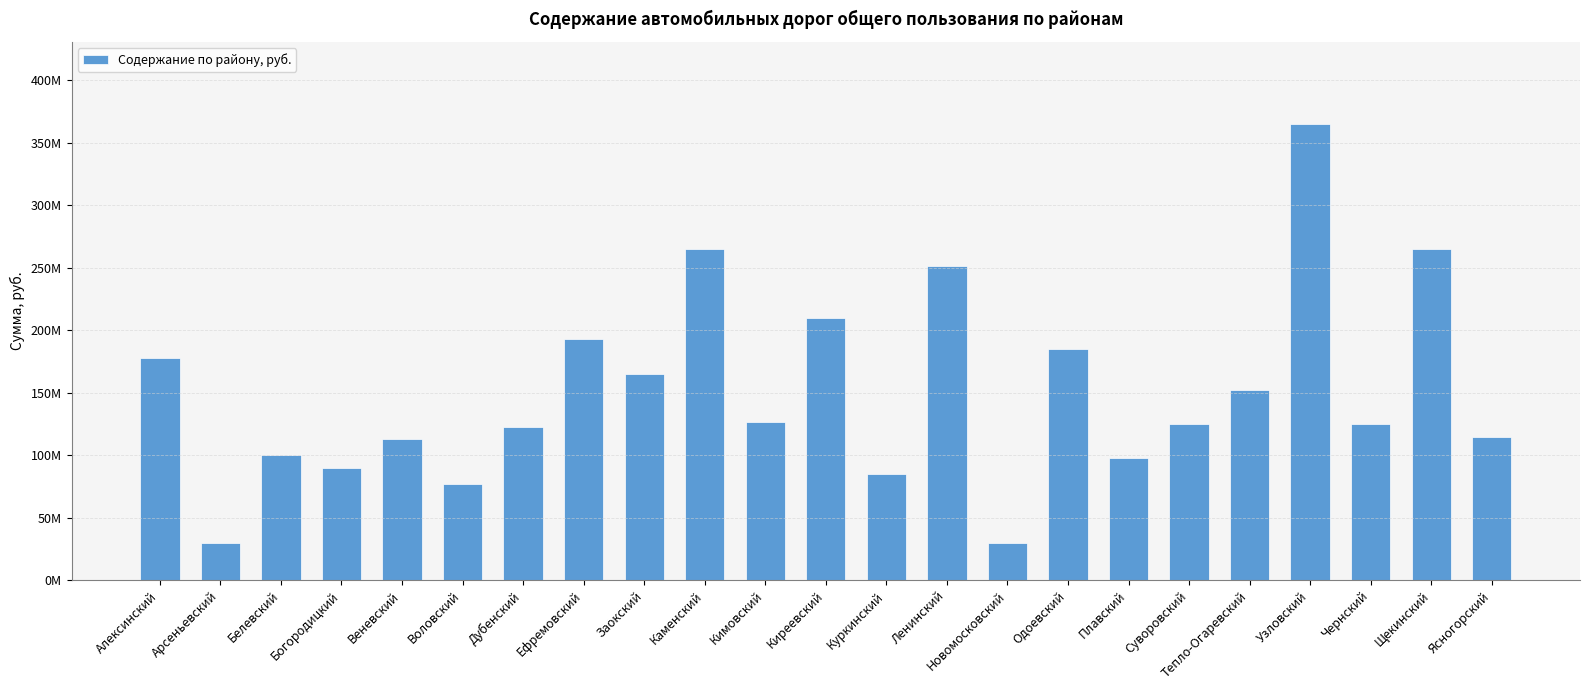

Are the bars horizontal?

No